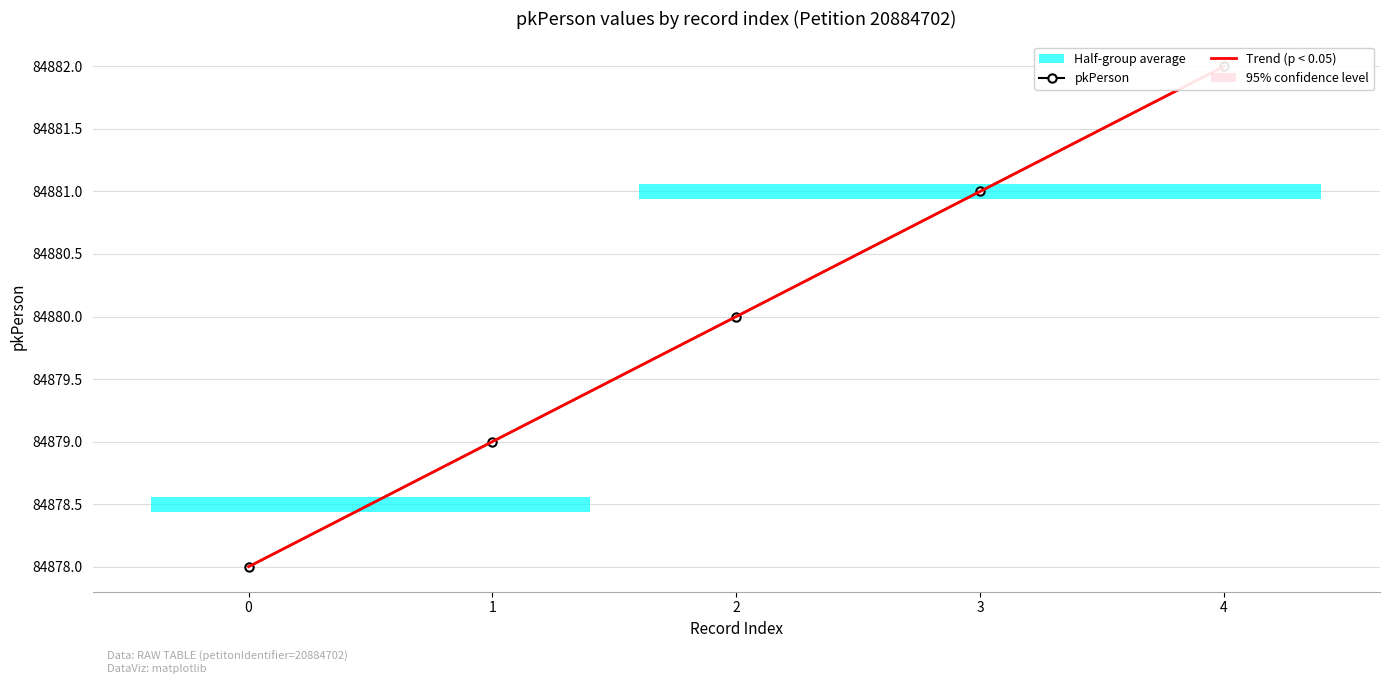

Which has a higher value, 1 or 2?

2